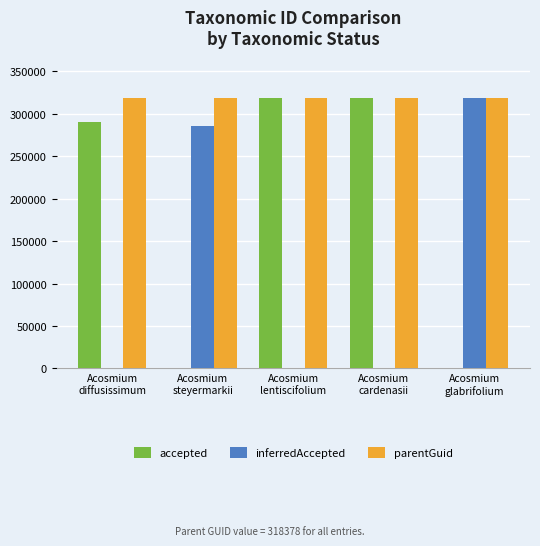

Are the bars grouped side by side (vs. stacked)?

Yes